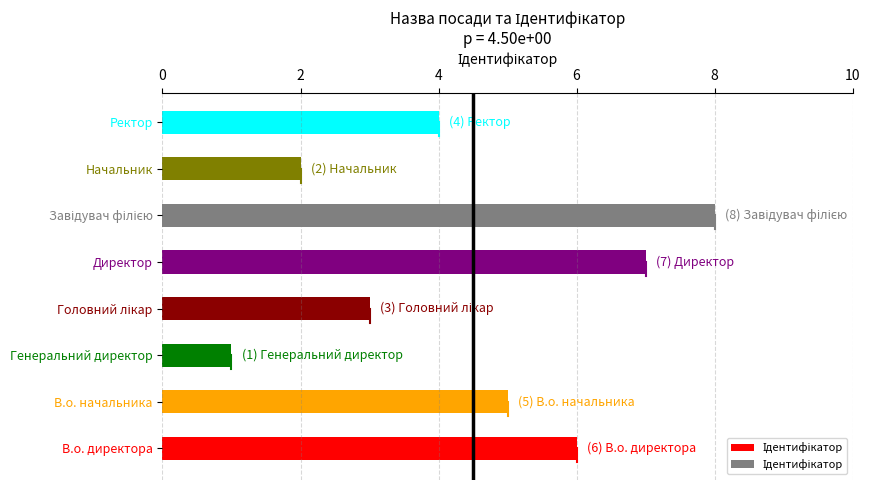

Where is the data nearest to the value 4?

Ректор